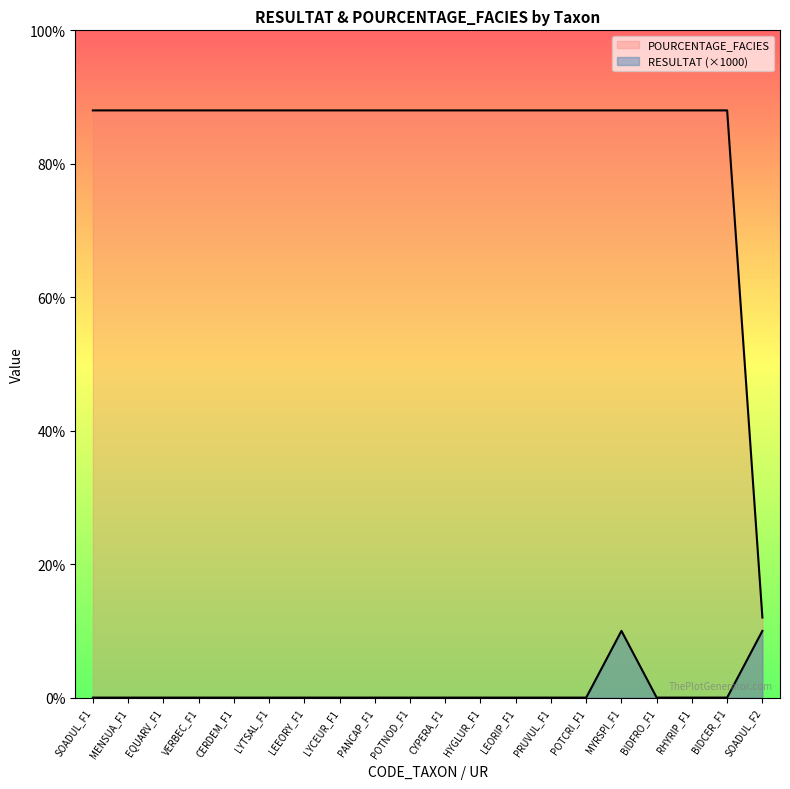

The POURCENTAGE_FACIES series shows 140 at HYGLUR_F1. True or false?

False